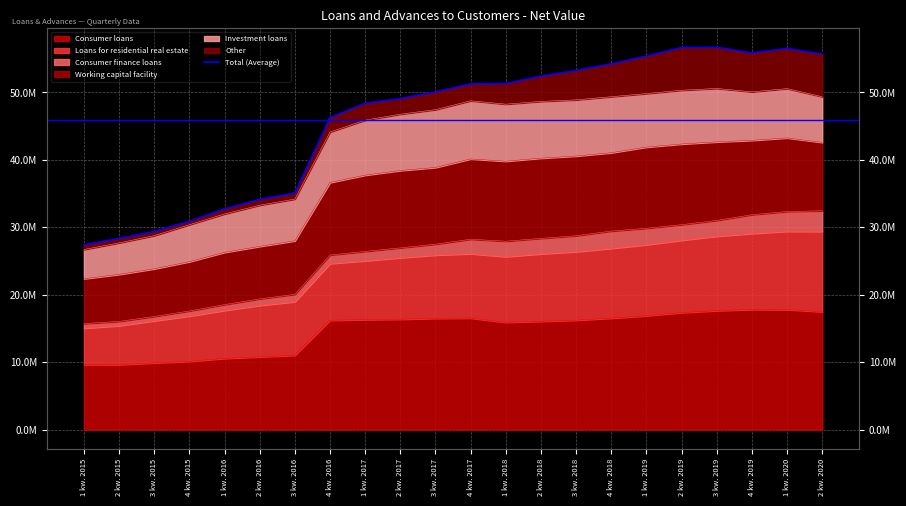

How many data points are less than 51266640?

11